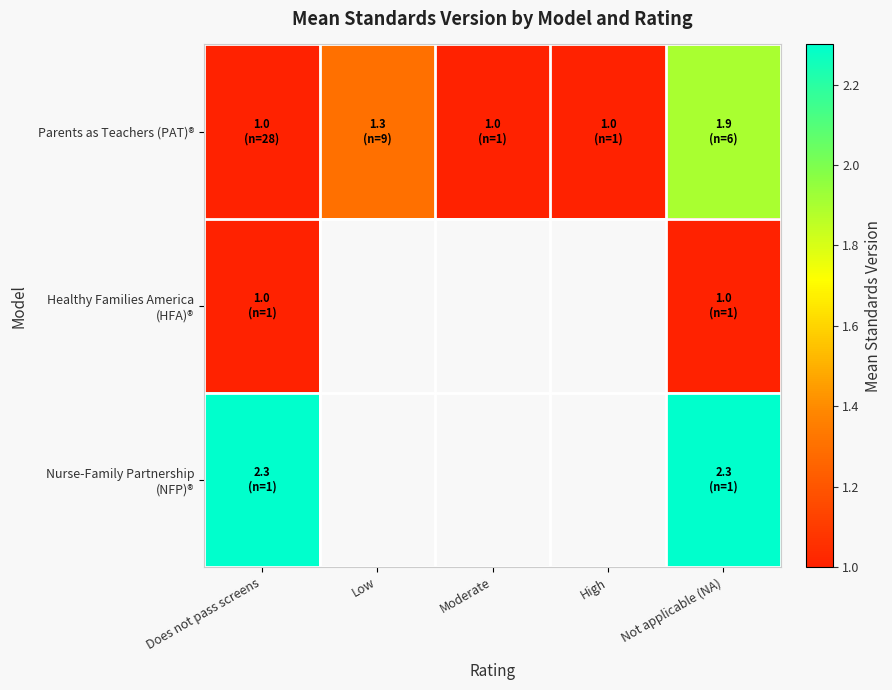

What is the total value across all series at Moderate?

3.0